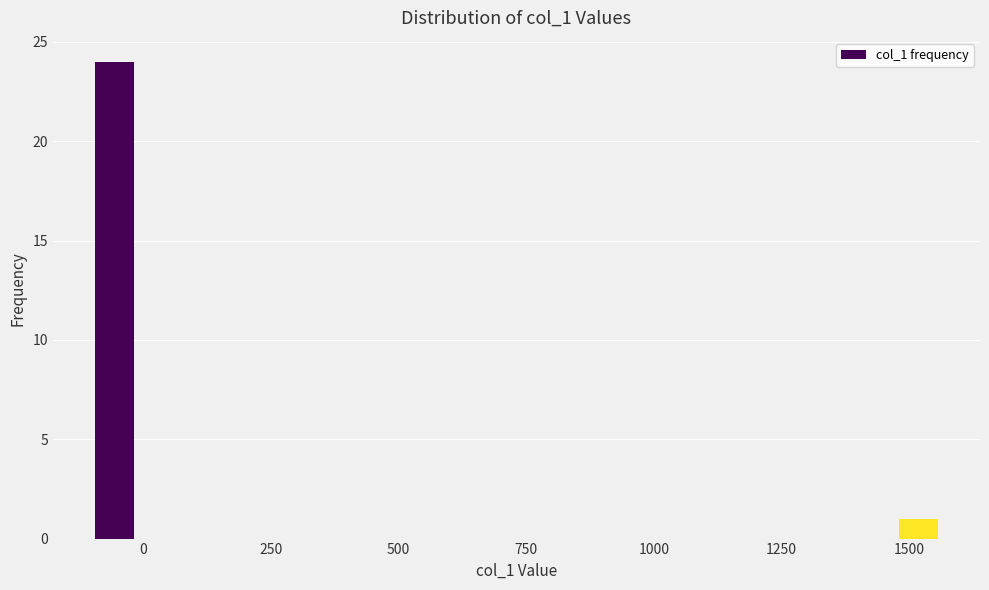

Around what value on the x-axis is the tallest bar? Give the approximate position of its centre, as read against the axis.

-50